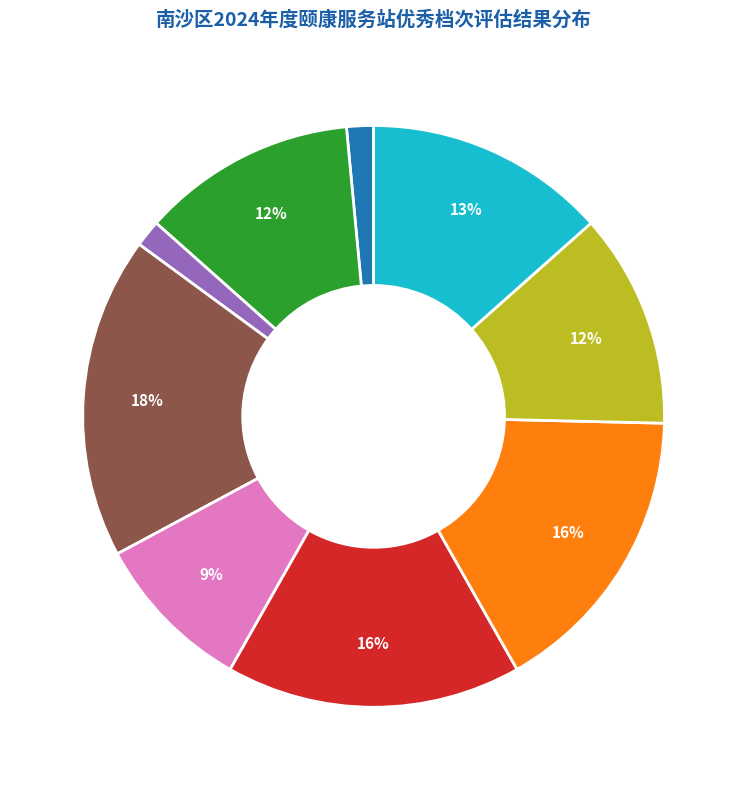

To the nearest percent, what is the average slice percentage?

11%